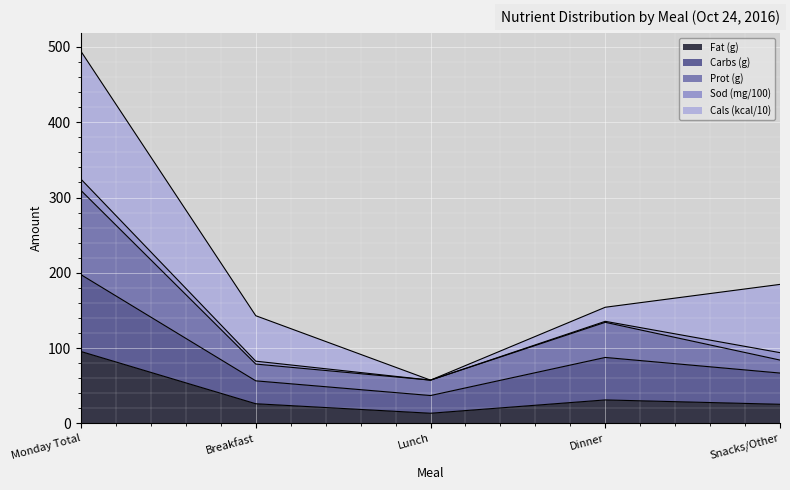

What is the spread (max minus min) of values at Breakfast?

52.7